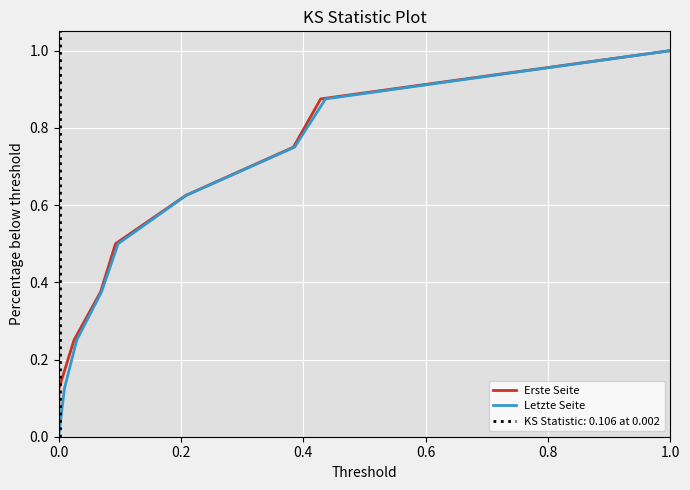

Which series has the widest spread of values?

Erste Seite